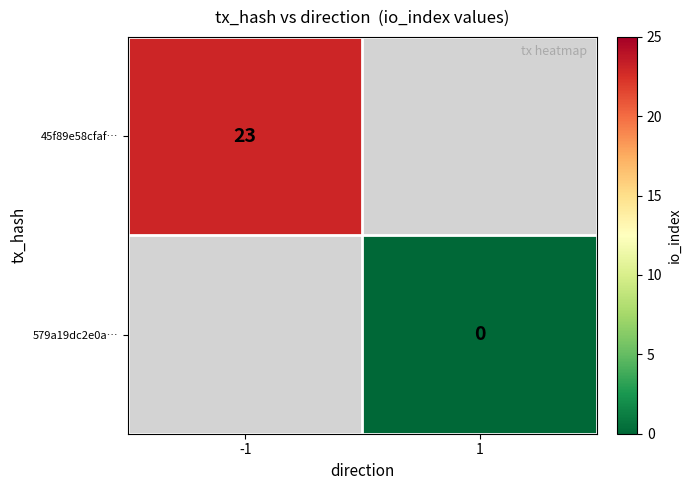

The value of 45f89e58cfaf… at -1 is 38. True or false?

False